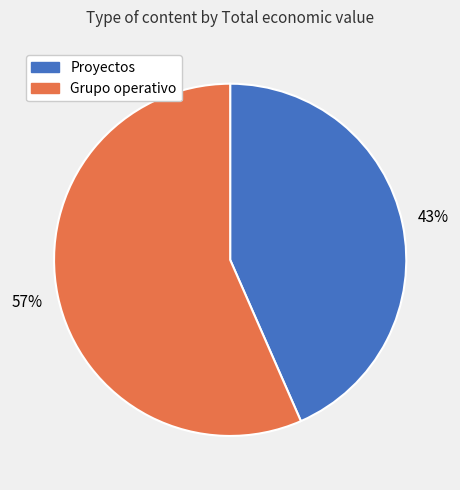

To the nearest percent, what is the average slice percentage?

50%